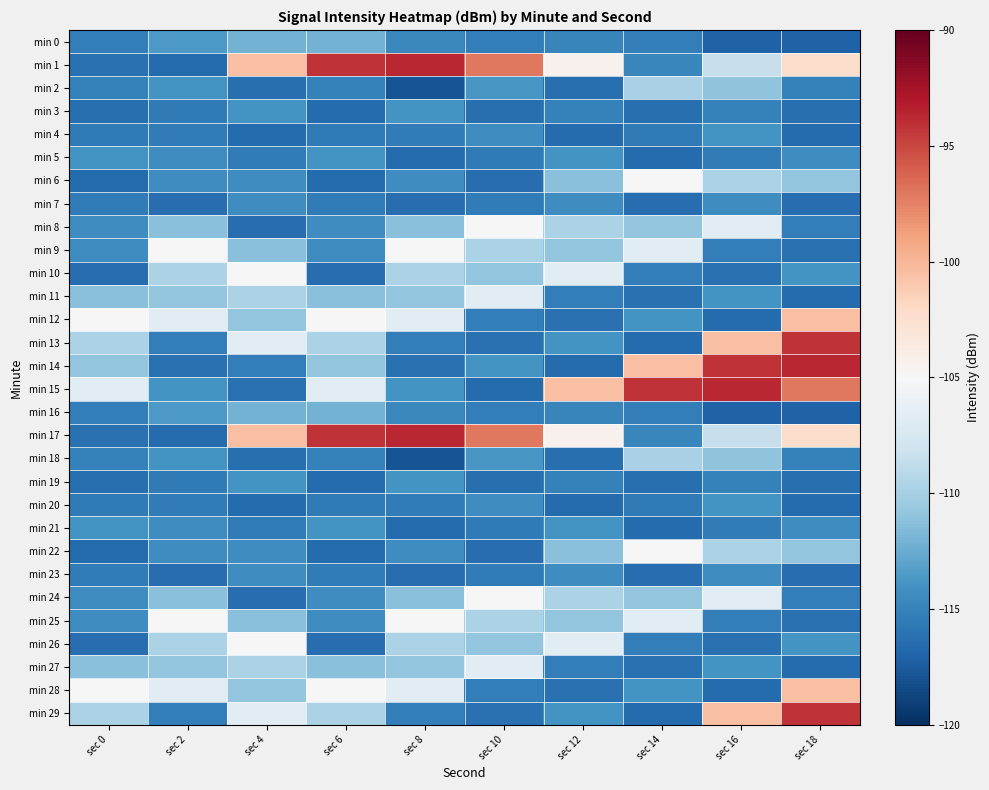

Which series has the largest range (max minus min)?

min 1